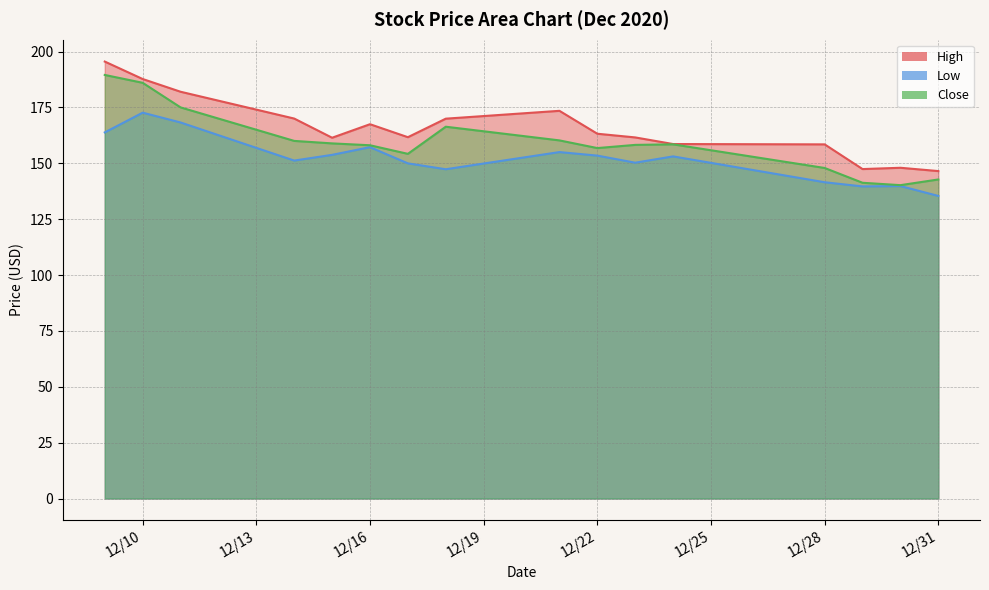

What is the value of the Low point at the 7th from the left?

149.9